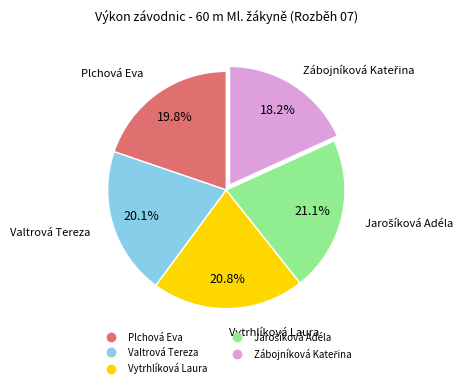

Does Valtrová Tereza represent more than half of the total?

No